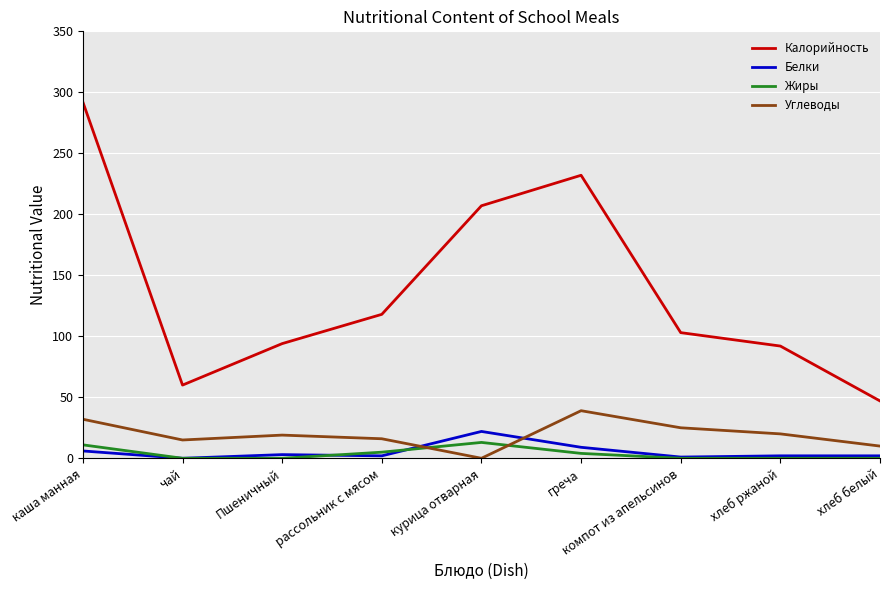

Which series has the largest total across all categories?

Калорийность